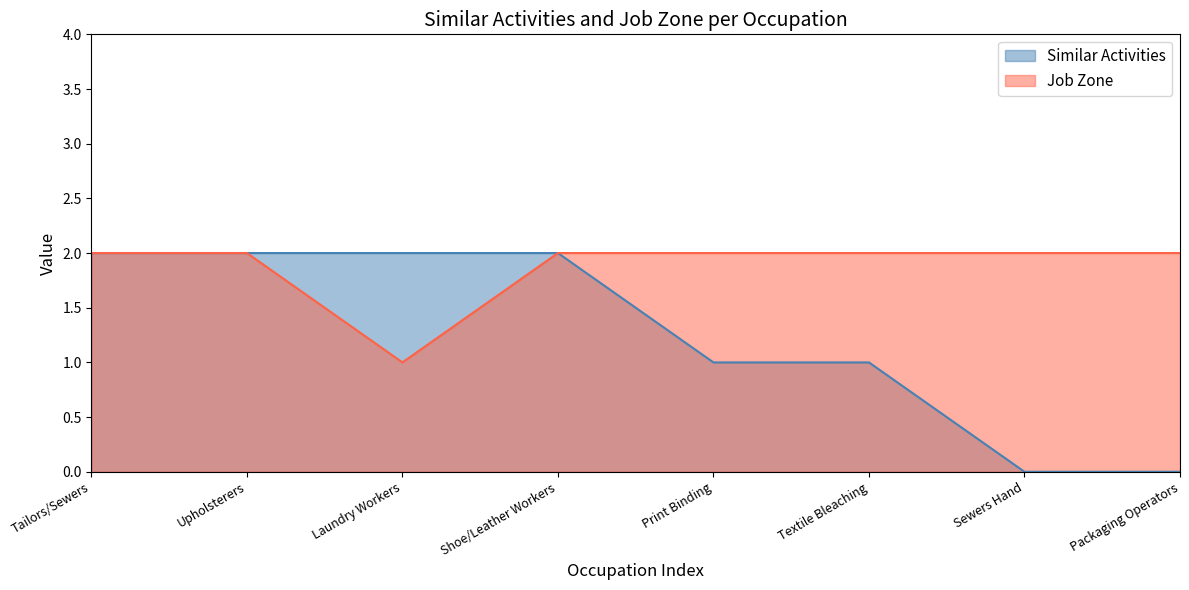

How many Job Zone values are between 2 and 3?

7